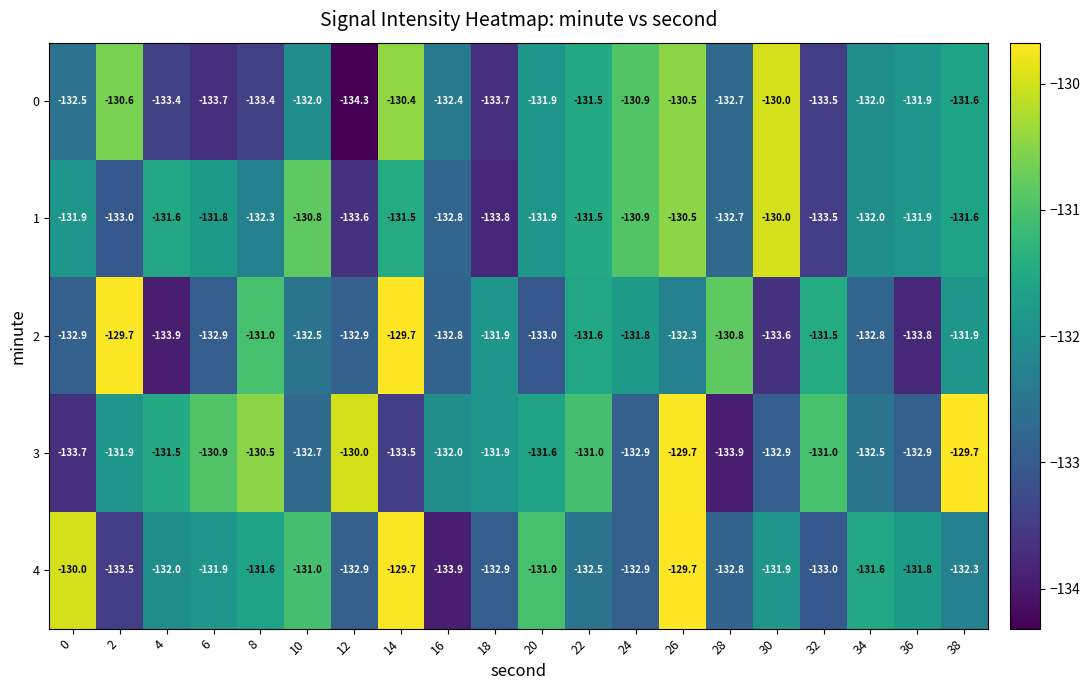

True or false: 1 has a value of -203.7 at 6.

False